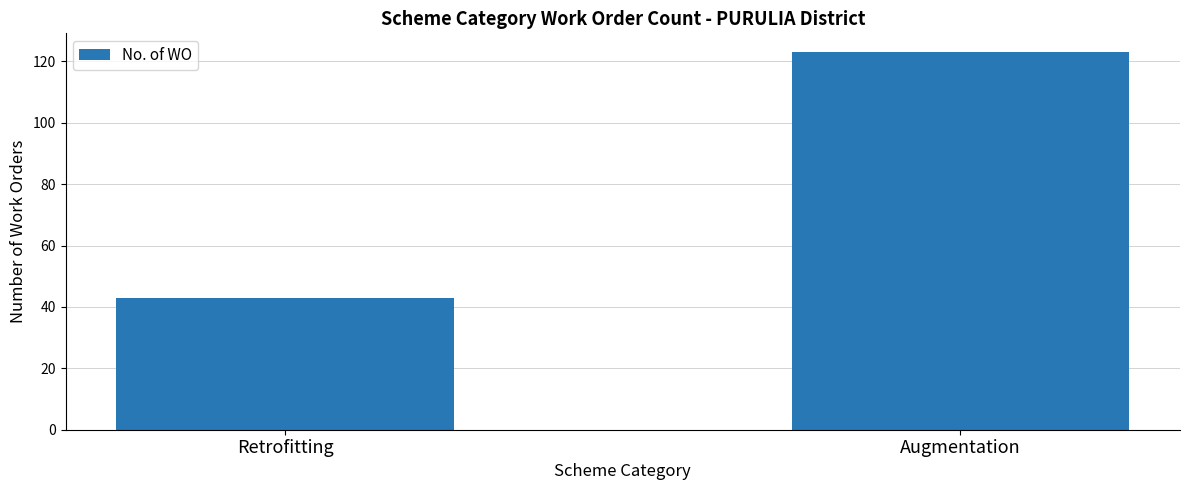

What is the difference between the maximum and minimum values?

80